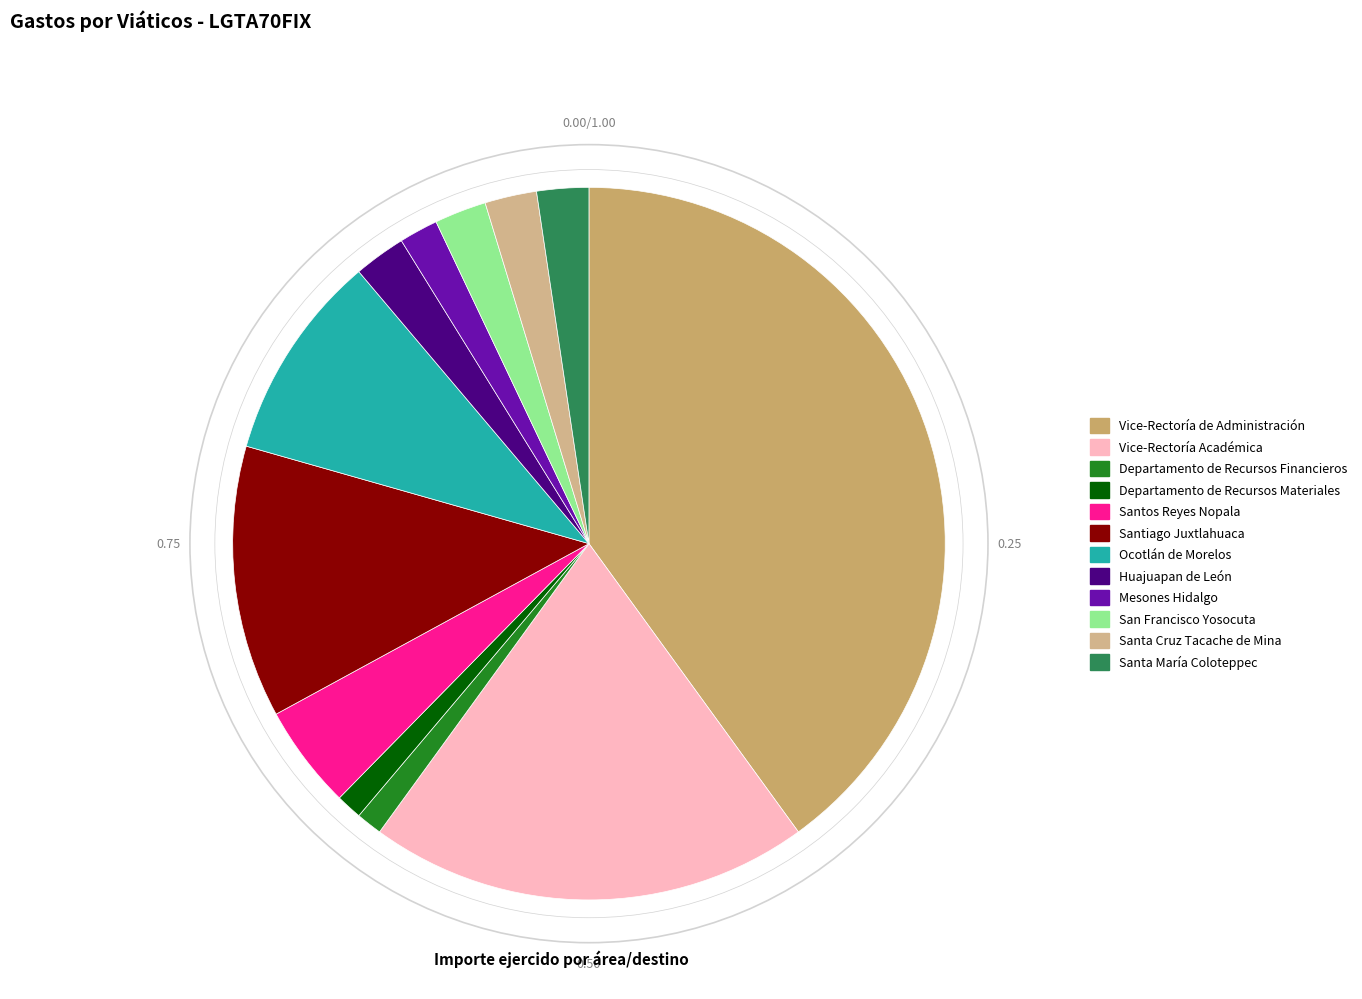

Rank the categories by value from lowest to highest.

Departamento de Recursos Financieros, Departamento de Recursos Materiales, Mesones Hidalgo, Huajuapan de León, San Francisco Yosocuta, Santa Cruz Tacache de Mina, Santa María Coloteppec, Santos Reyes Nopala, Ocotlán de Morelos, Santiago Juxtlahuaca, Vice-Rectoría Académica, Vice-Rectoría de Administración